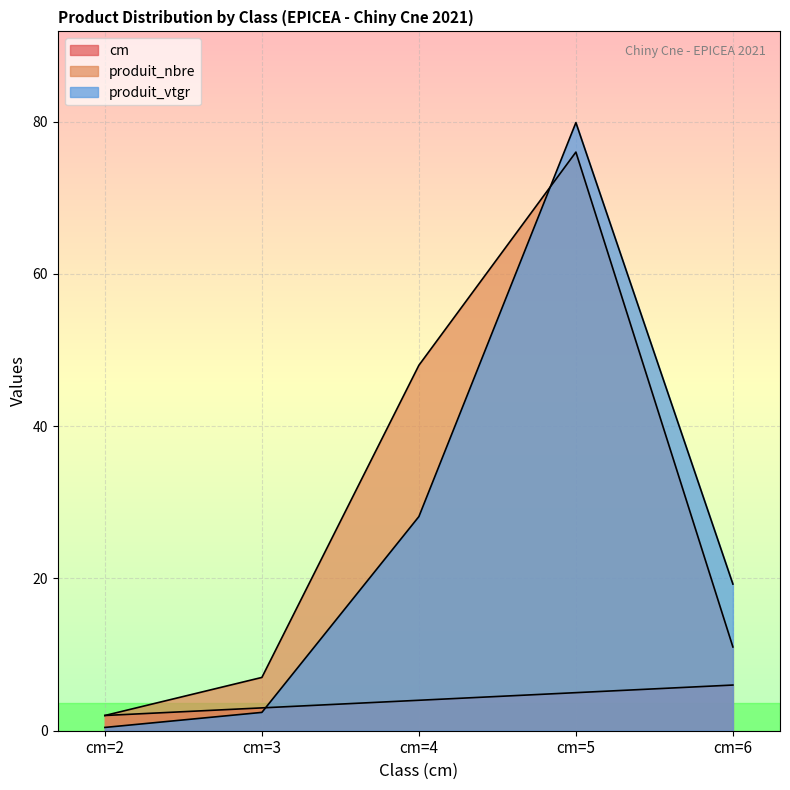

True or false: produit_nbre and cm cross at least once.

False